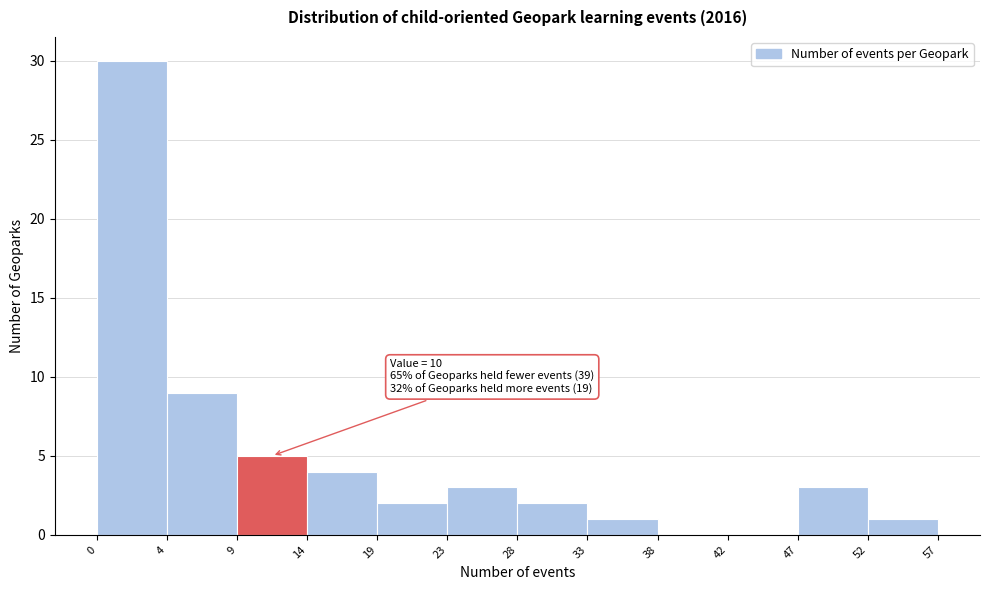

Reading left to right, what are all the values shown in this chart?

0=30	4=9	9=5	14=4	19=2	23=3	28=2	33=1	38=0	42=0	47=3	52=1